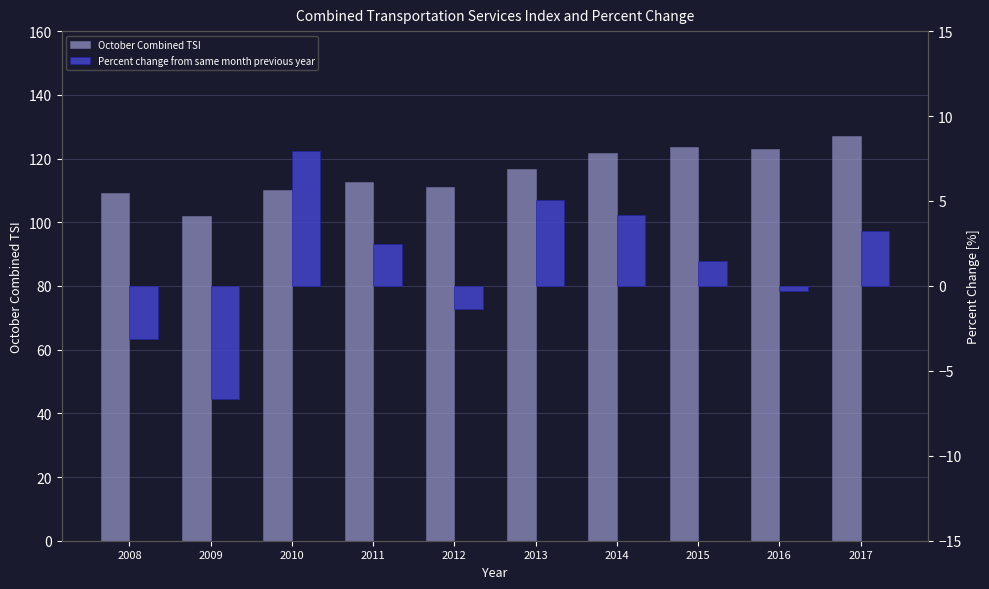

Between 2008 and 2014, which is larger?

2014